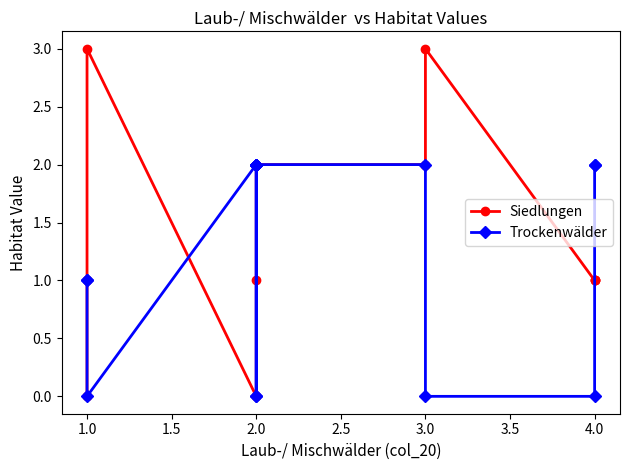

Which series has the largest total across all categories?

Siedlungen